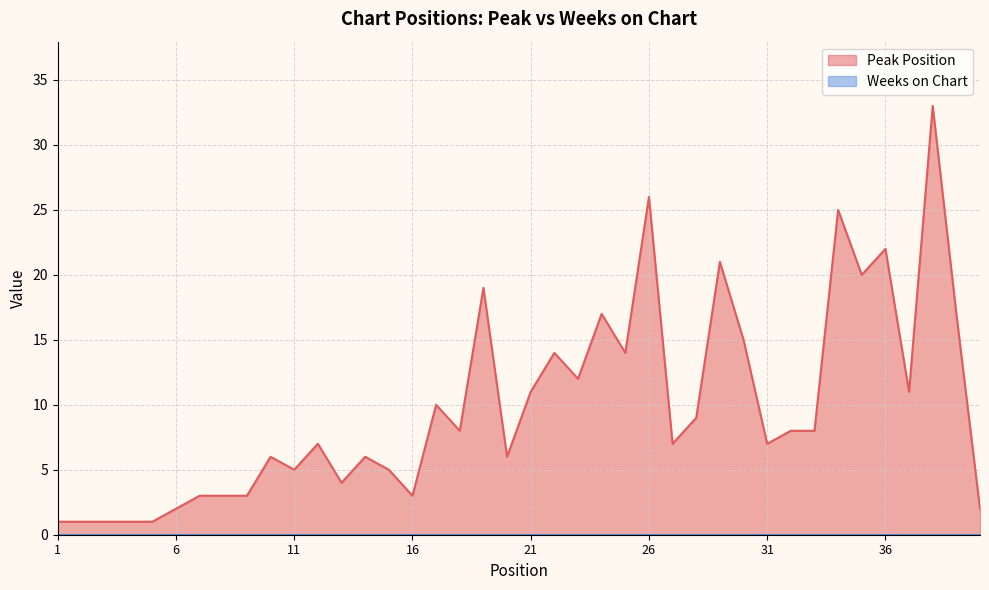

True or false: the data has more than 2 interior local peaks.

True